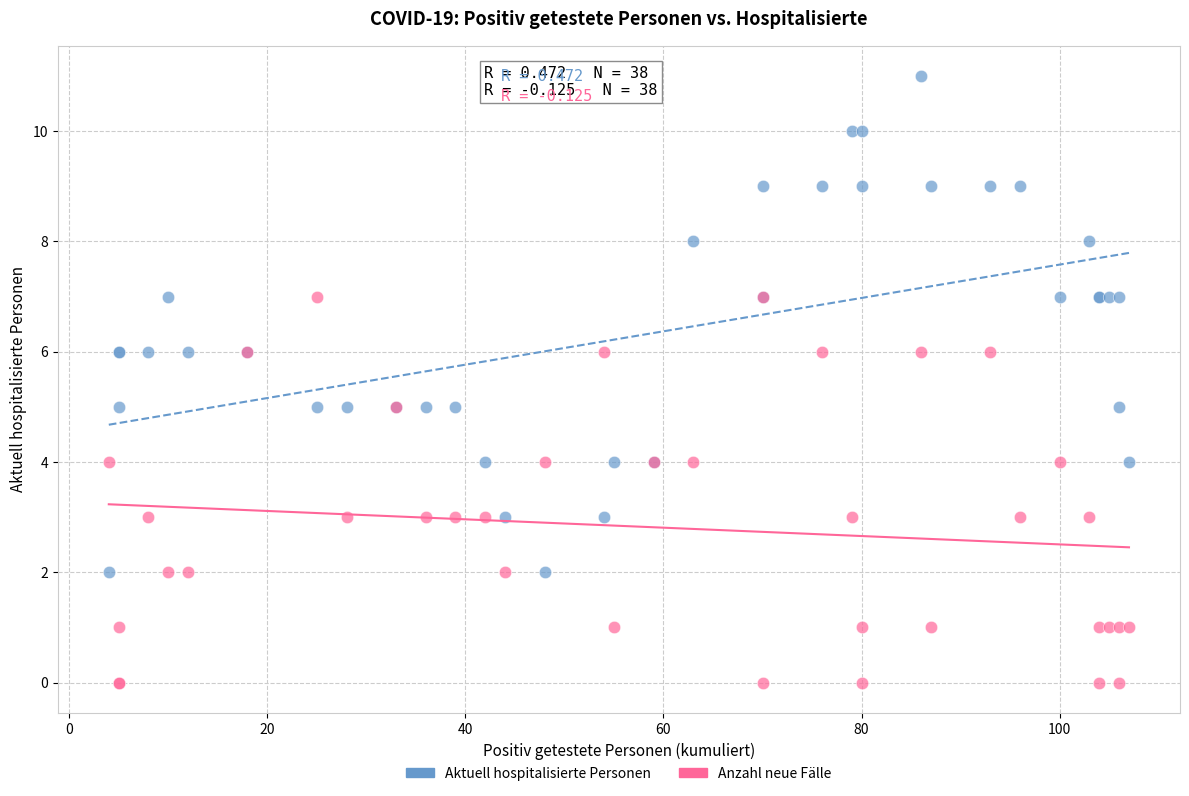

Which series reaches the minimum Y coordinate?

Anzahl neue Fälle